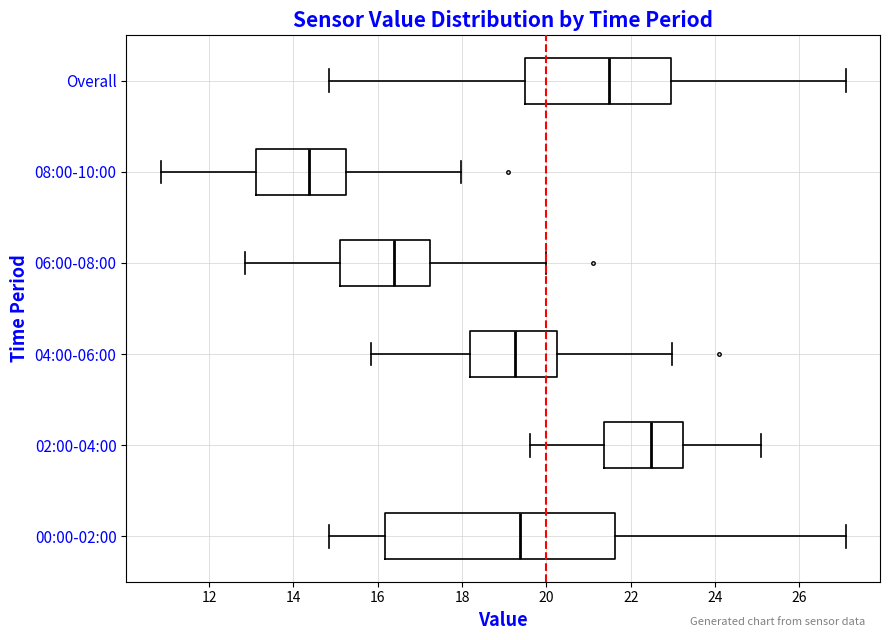

Reading bottom to top, transcribe this box plot: for each box, give where its median line is, the range the box spans, and where its two whiskers end, as read against the x-axis. The values are not printed on the chart, so give them approximately, as read against the axis.

00:00-02:00: median 19.4, box 16.2 to 21.6, whiskers 14.8 to 27.2
02:00-04:00: median 22.4, box 21.4 to 23.2, whiskers 19.6 to 25.2
04:00-06:00: median 19.2, box 18.2 to 20.2, whiskers 15.8 to 23.0
06:00-08:00: median 16.4, box 15.2 to 17.2, whiskers 12.8 to 20.0
08:00-10:00: median 14.4, box 13.2 to 15.2, whiskers 10.8 to 18.0
Overall: median 21.4, box 19.4 to 23.0, whiskers 14.8 to 27.2